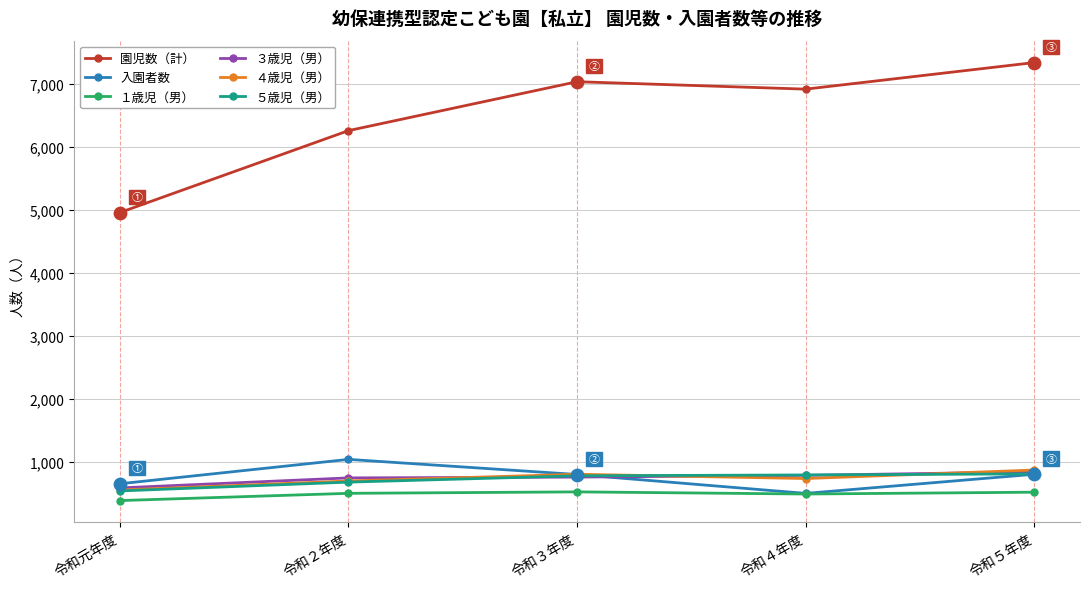

What is the total value across all series at 令和元年度?

7661